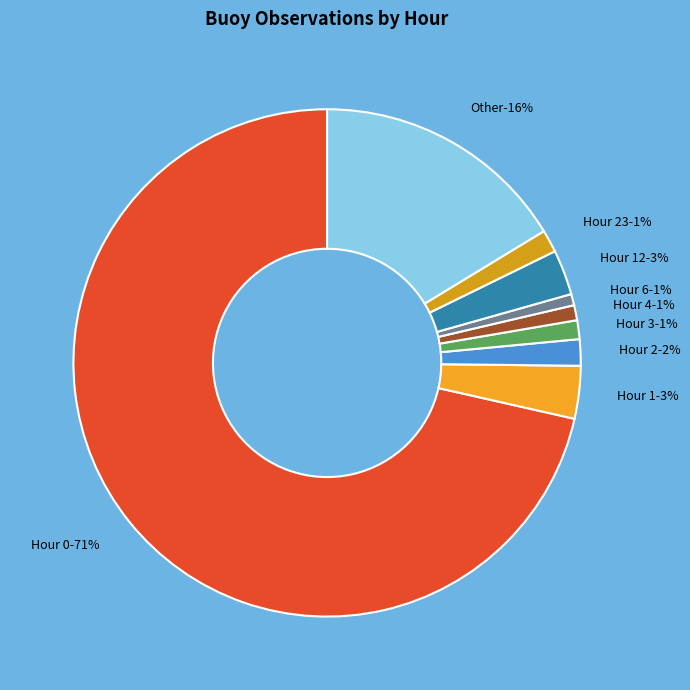

What is the change in value from Hour 3 to Other?

+63